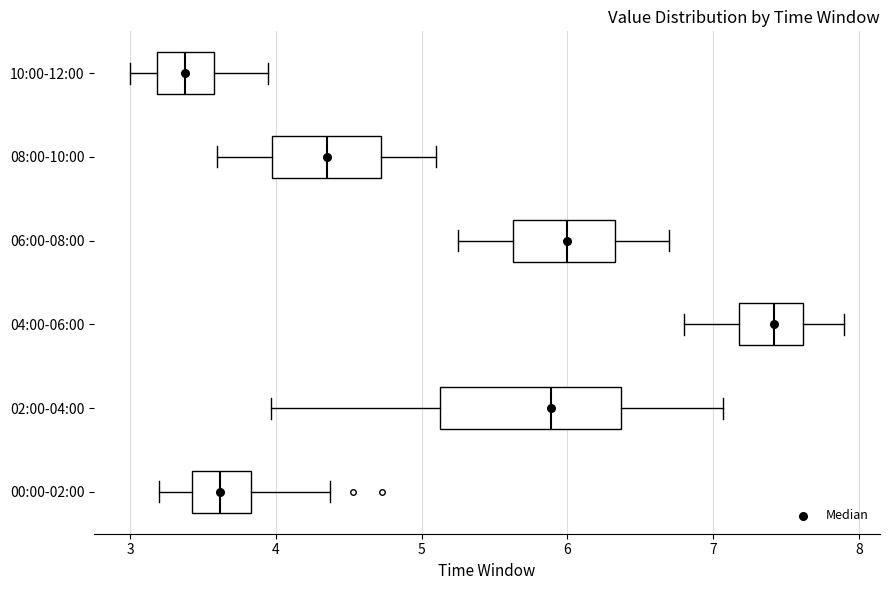

Comparing the boxes themselves (not the whiskers), which one is the widest?

02:00-04:00